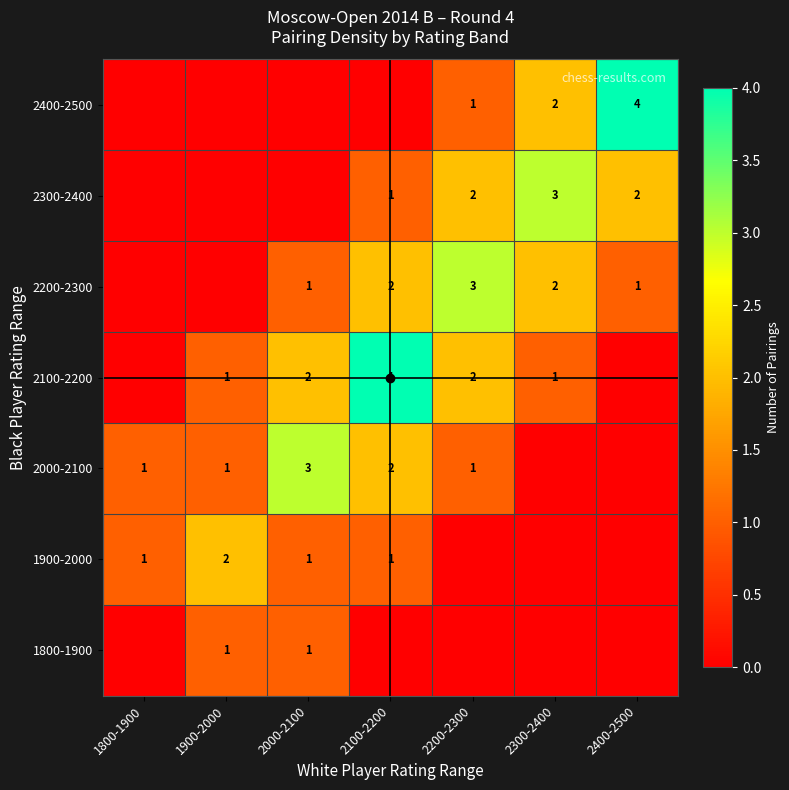

How many 2200-2300 values are between 0 and 2?

6